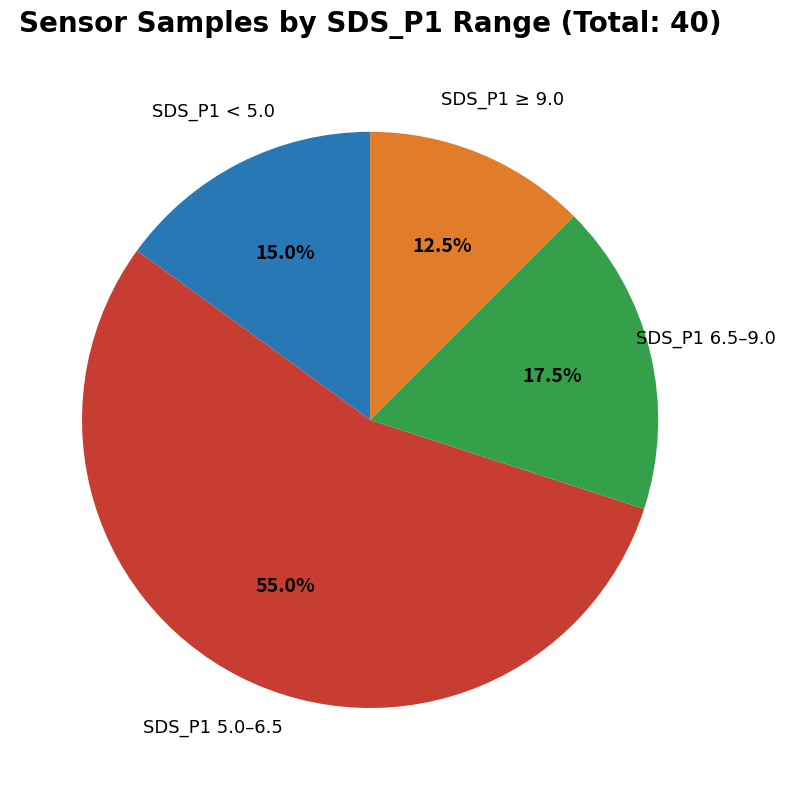

Is there a majority slice in this chart?

Yes